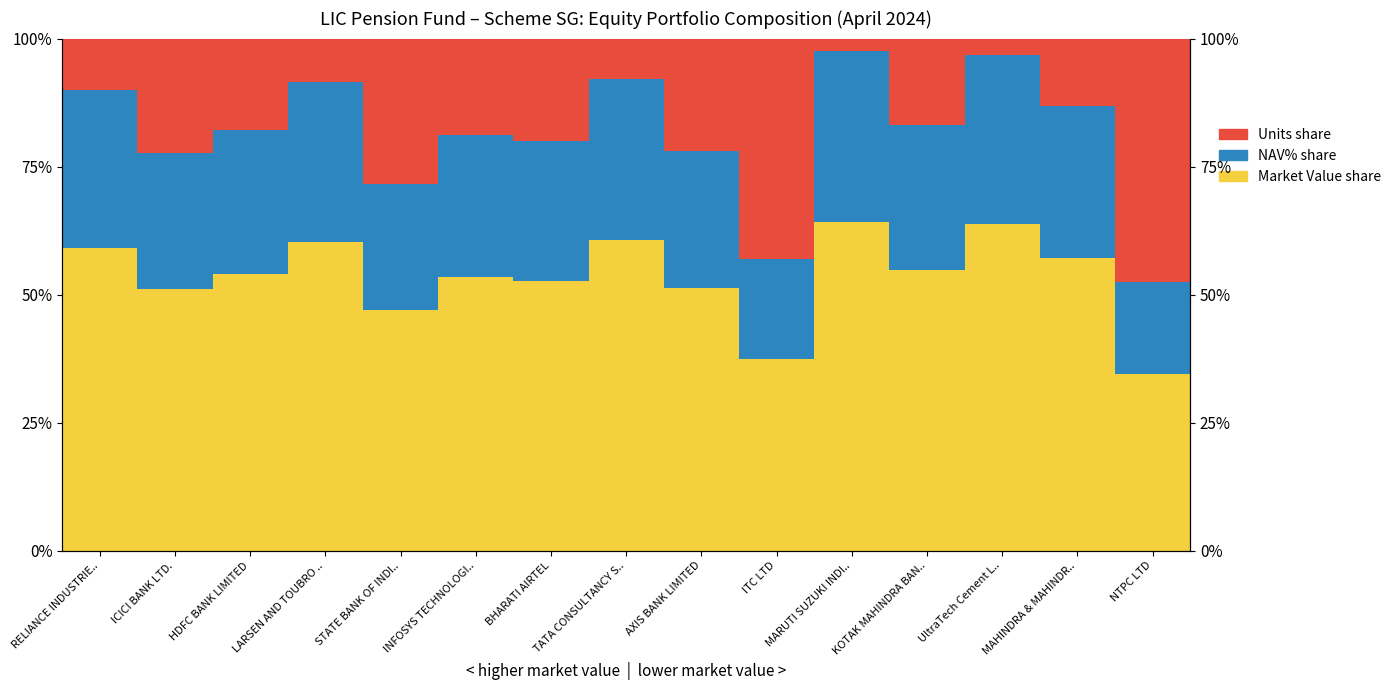

Which series has the largest range (max minus min)?

Units share